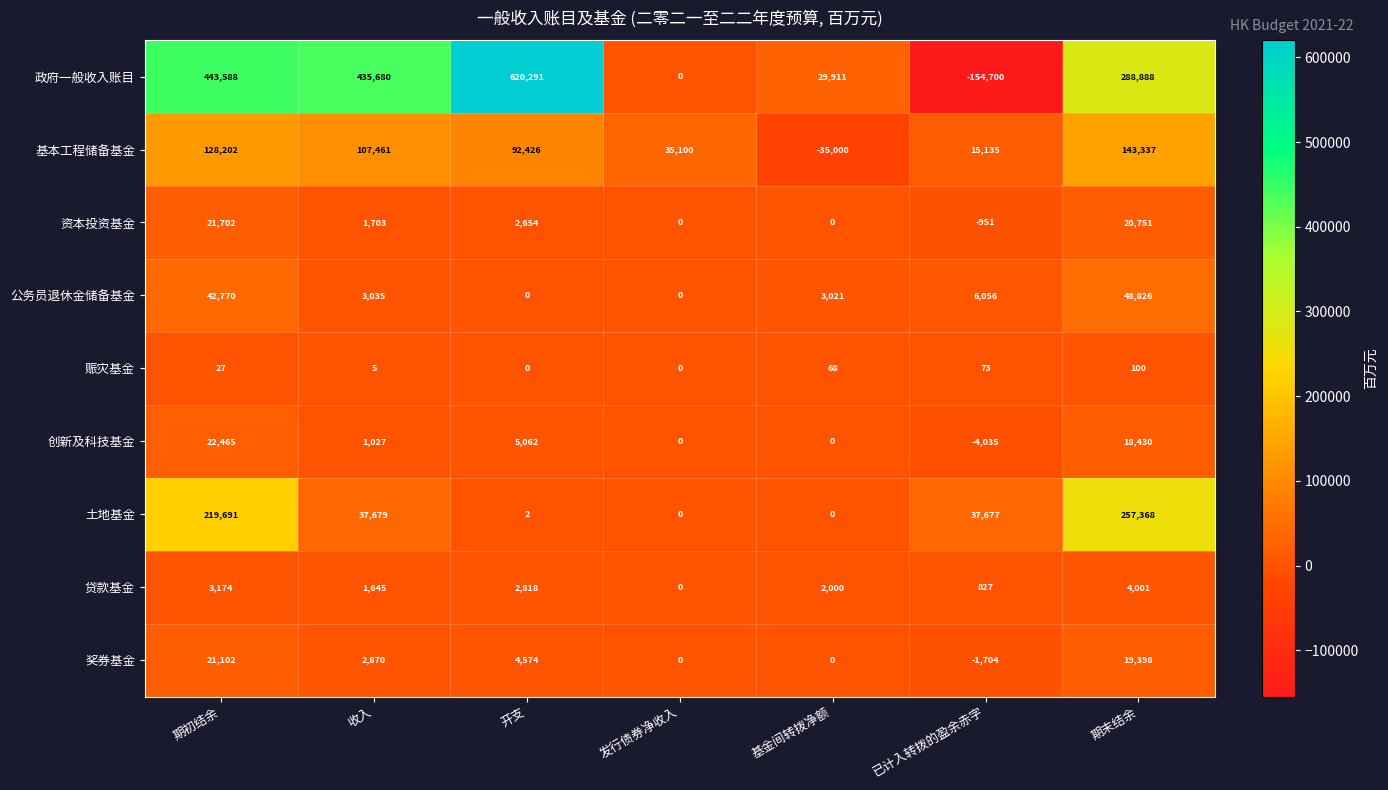

The value of 土地基金 at 基金间转拨净额 is 0. True or false?

True